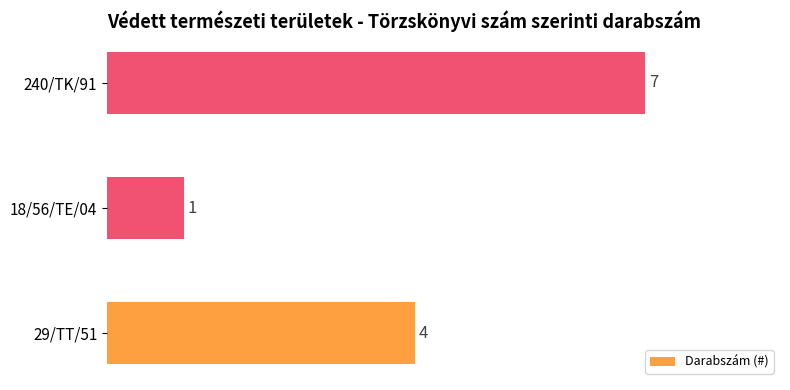

What is the greatest value displayed?

7